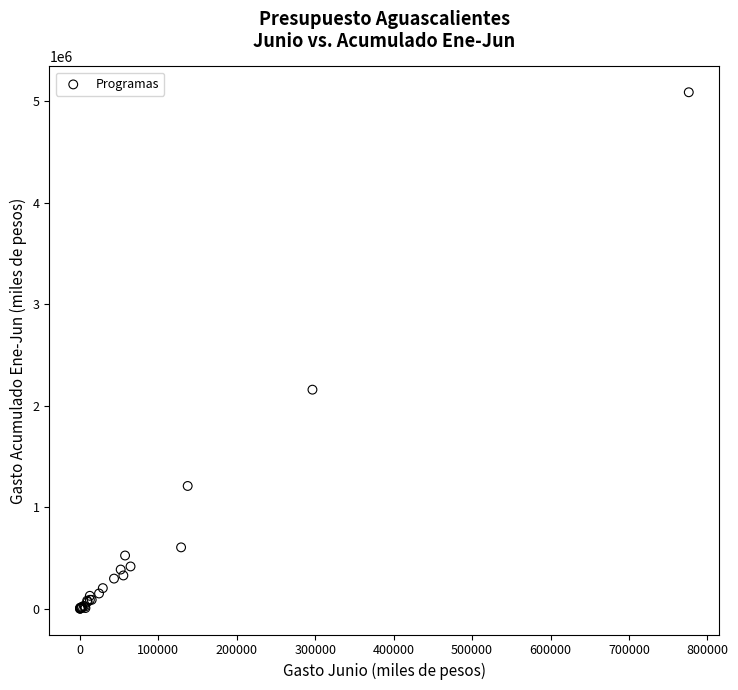

What Y value in the scatter plot is closest to 2543779?

2157843.2